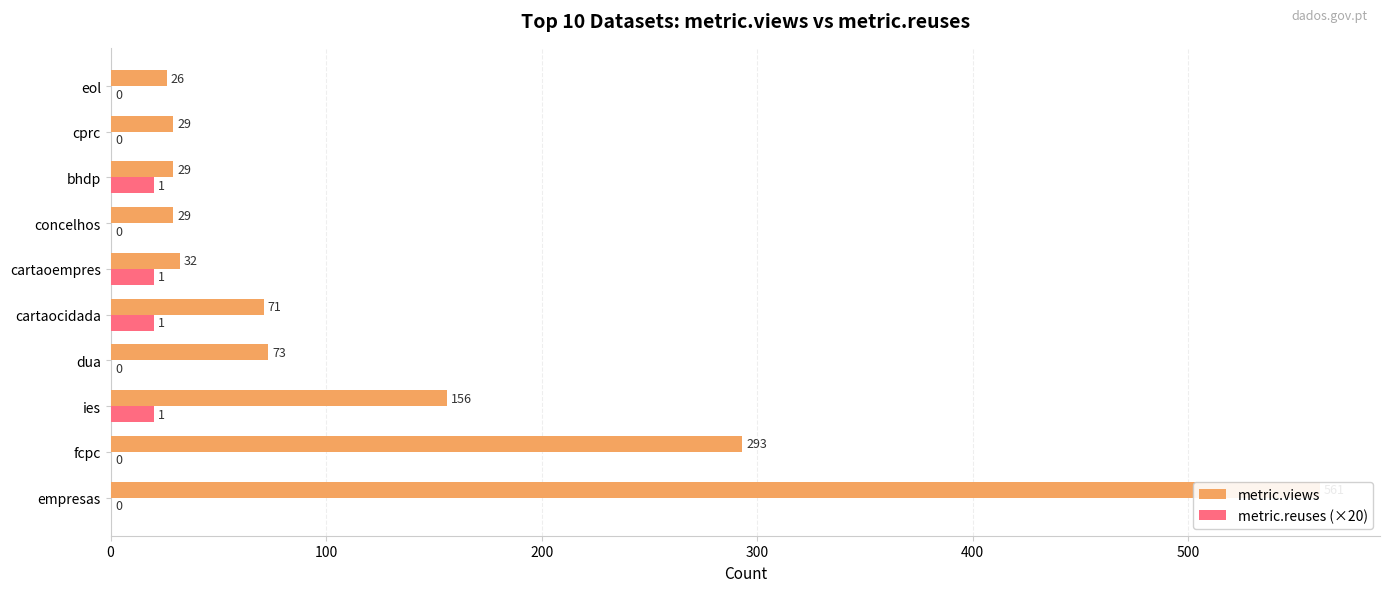

Read the metric.reuses (×20) value at ies, to the nearest 10.

20